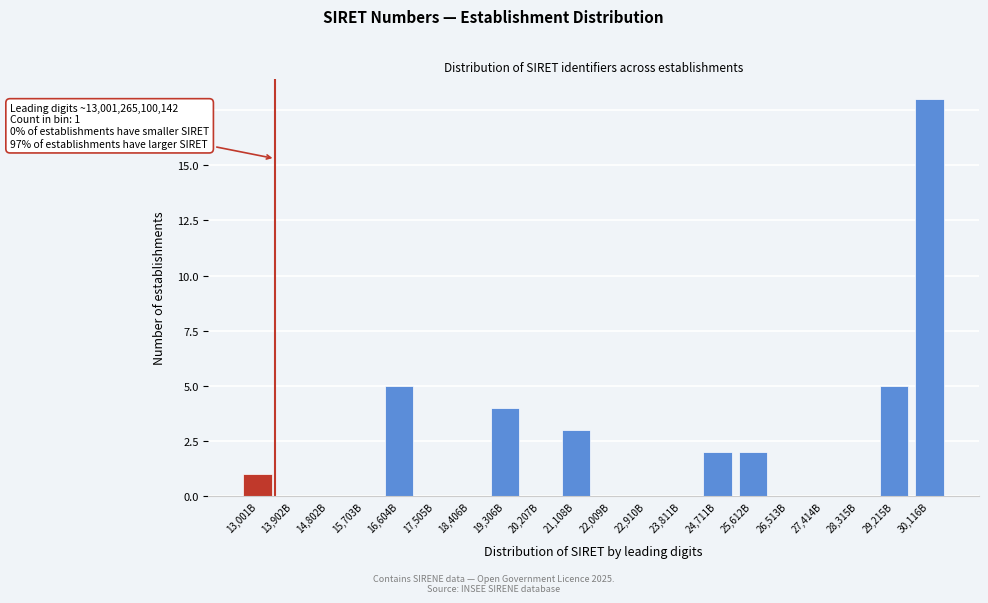

Reading left to right, list all the values displayed in this chart.

13,001B=1	13,902B=0	14,802B=0	15,703B=0	16,604B=5	17,505B=0	18,406B=0	19,306B=4	20,207B=0	21,108B=3	22,009B=0	22,910B=0	23,811B=0	24,711B=2	25,612B=2	26,513B=0	27,414B=0	28,315B=0	29,215B=5	30,116B=18